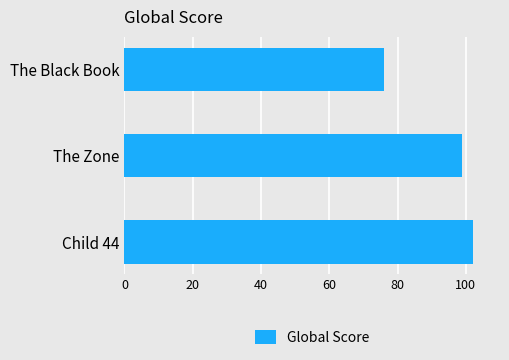

Does the chart contain any negative values?

No